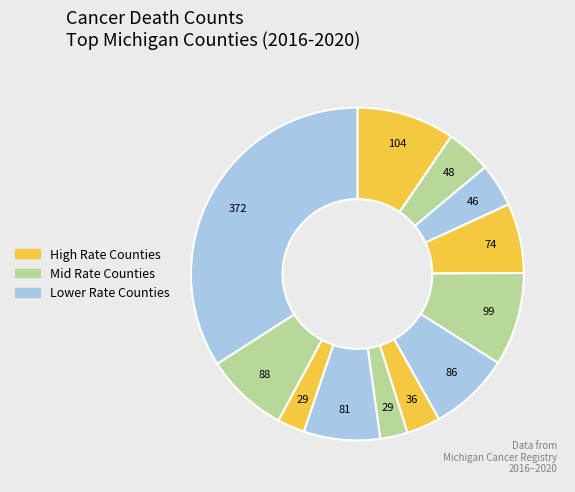

To the nearest percent, what is the average slice percentage?

8%